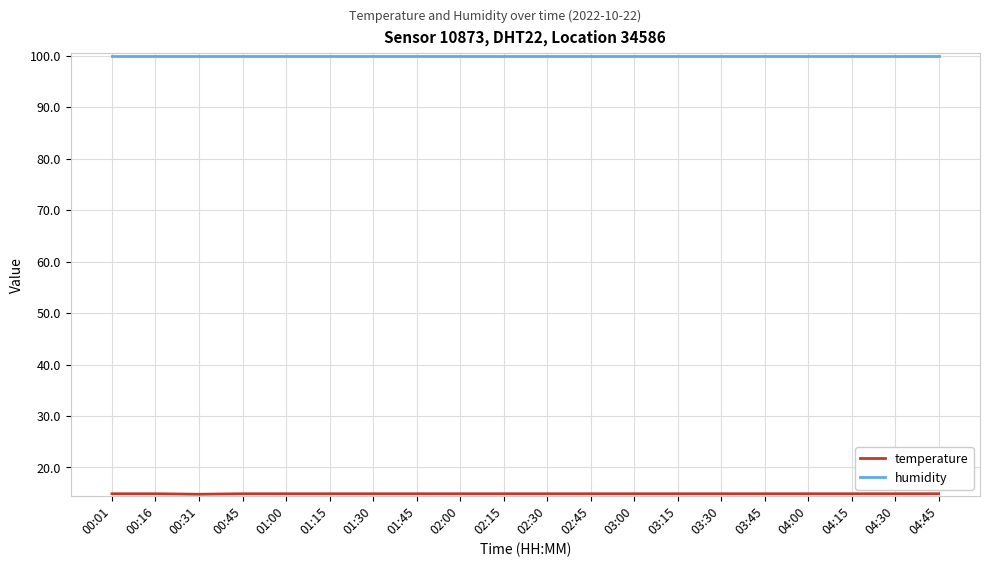

What position from the right is 01:45?

13